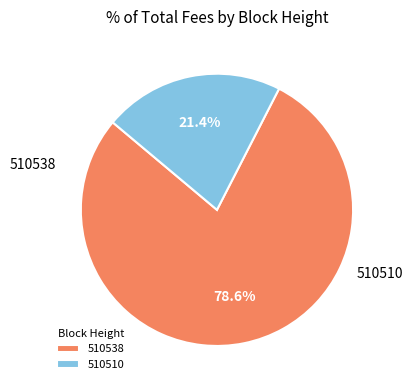

How many slices are in this pie chart?

2